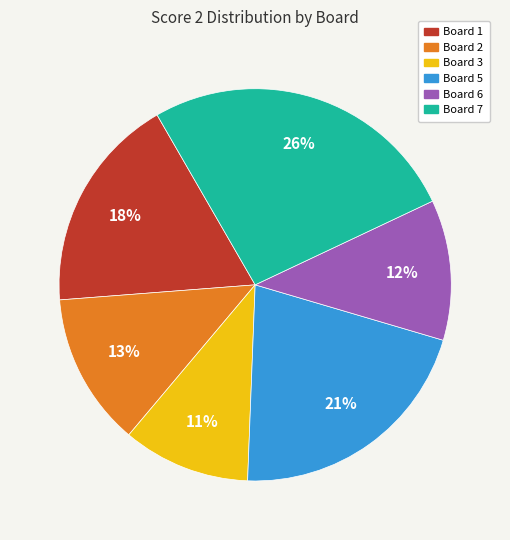

Does any single category account for the majority?

No